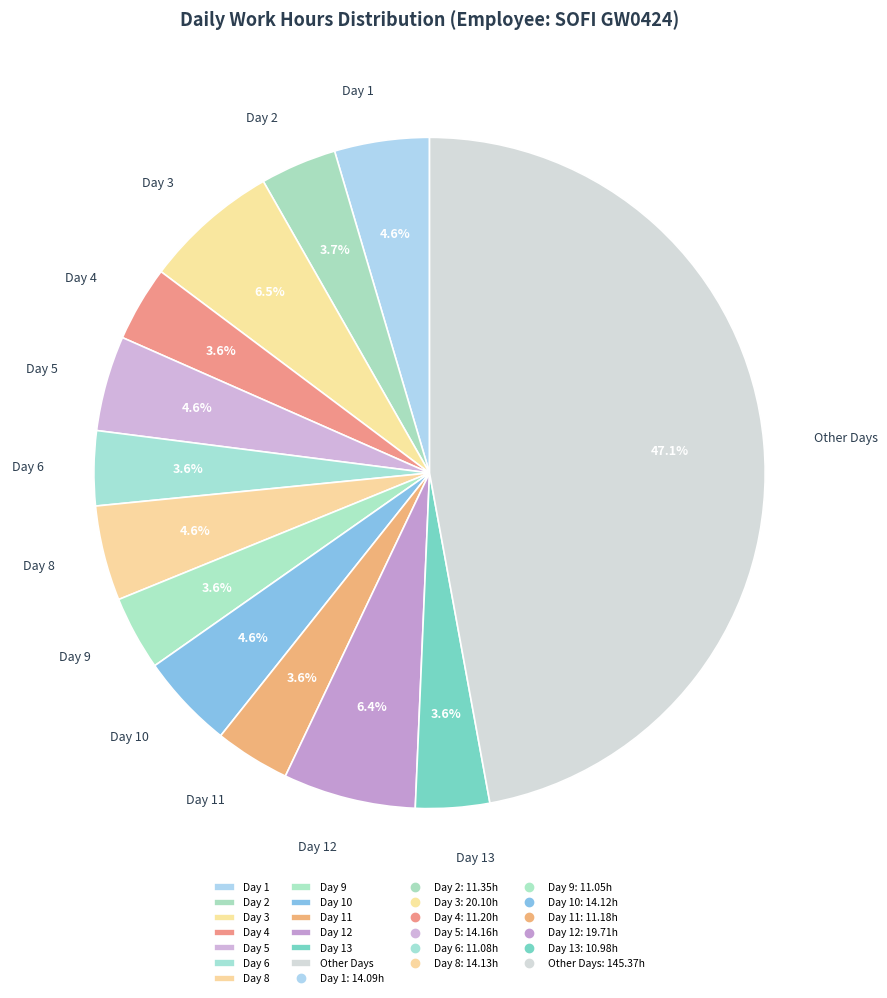

Is there a majority slice in this chart?

No